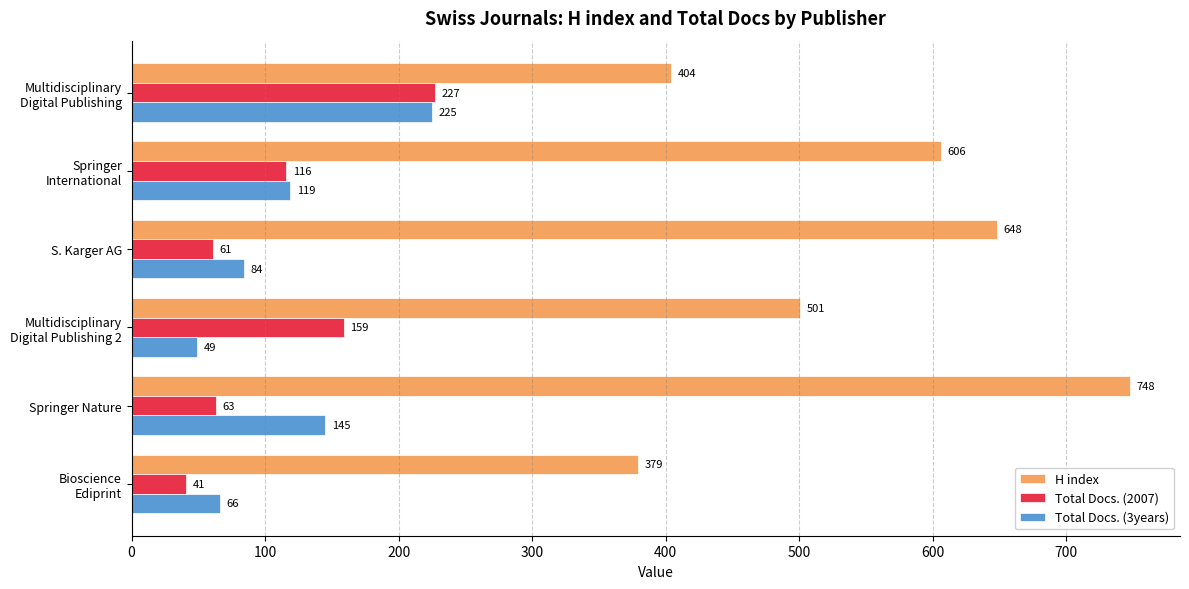

What is the maximum value for H index?

748